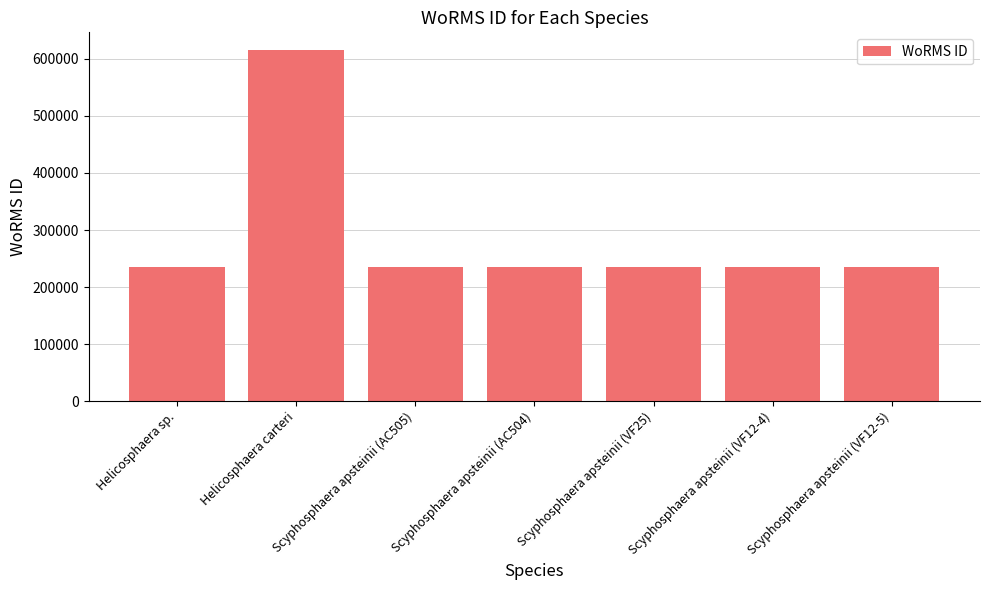

Does the chart contain stacked bars?

No